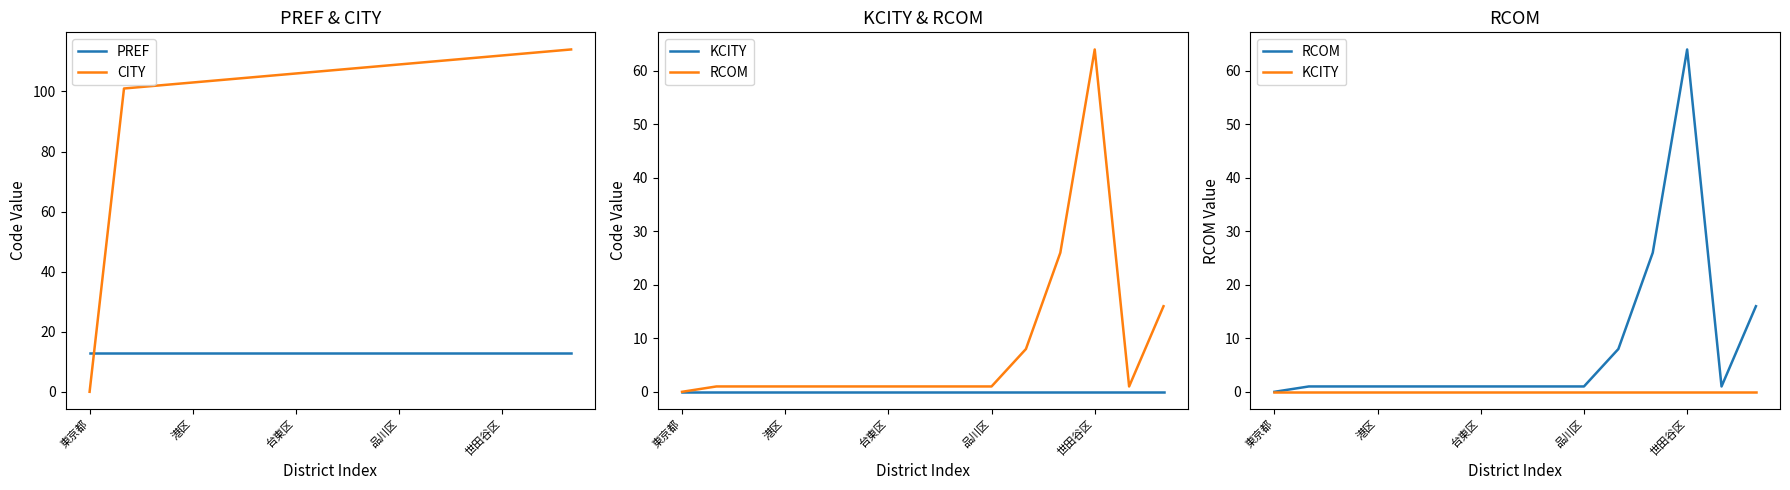

How many data points in CITY are less than 107?

7